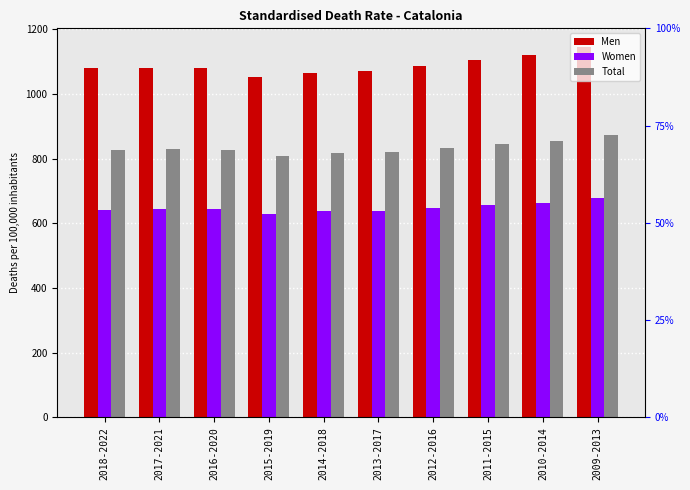

Rank the categories by Total value from highest to lowest.

2009-2013, 2010-2014, 2011-2015, 2012-2016, 2017-2021, 2016-2020, 2018-2022, 2013-2017, 2014-2018, 2015-2019